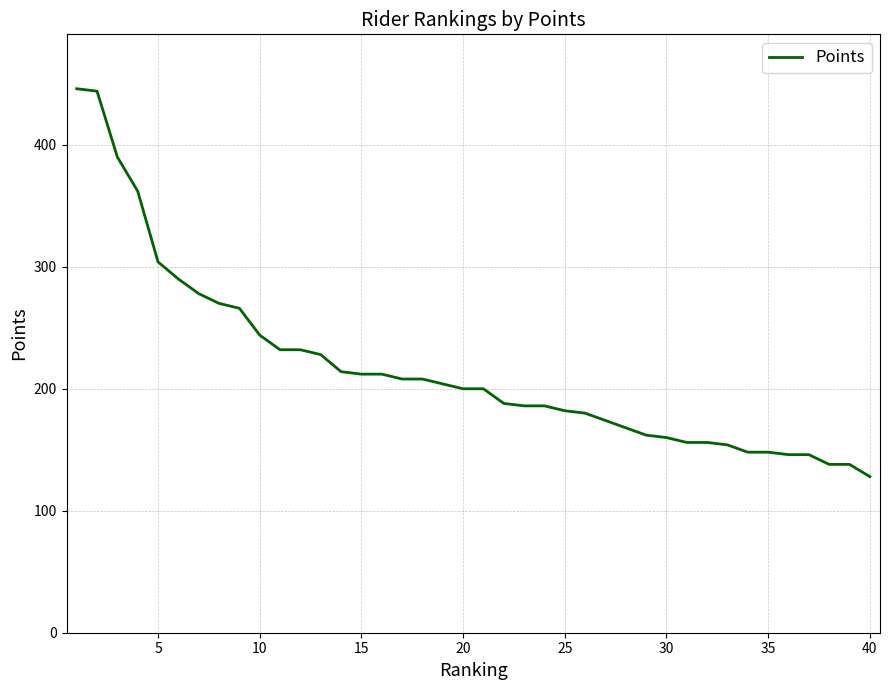

What is the greatest value displayed?

446